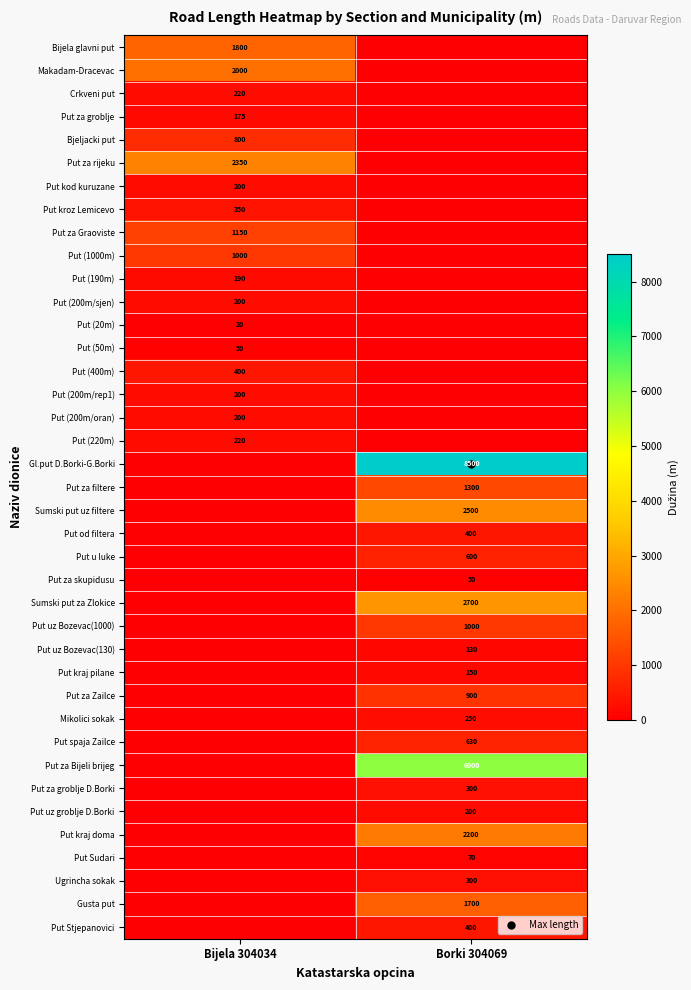

The value of Put Sudari at Bijela 304034 is -27. True or false?

False